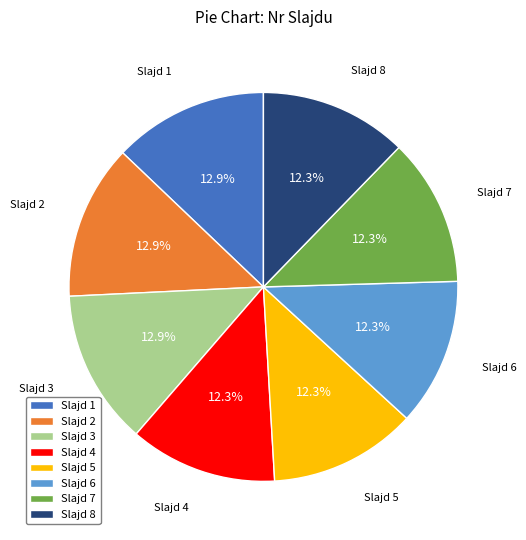

Does Slajd 6 account for over 50% of the chart?

No